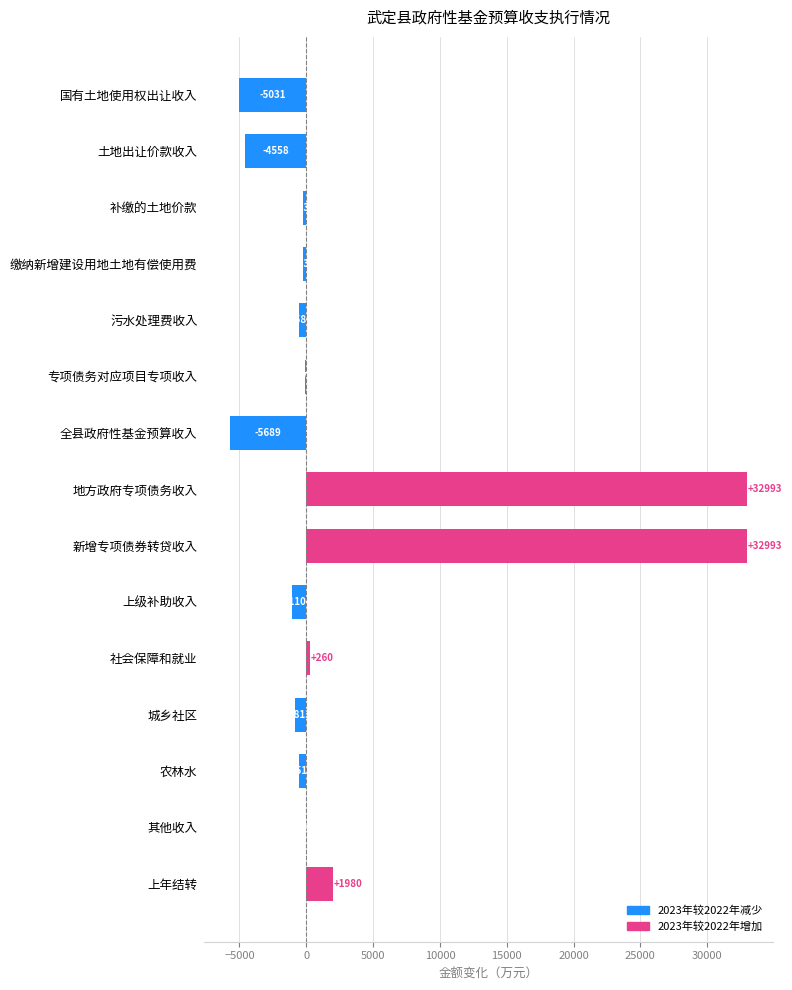

What is the maximum value shown in the chart?

32993